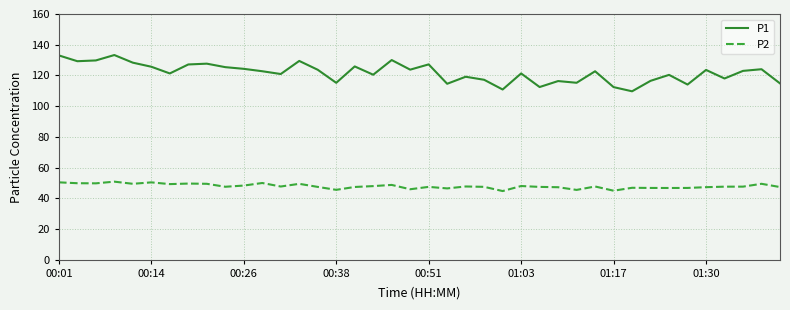

Which series has the widest spread of values?

P1